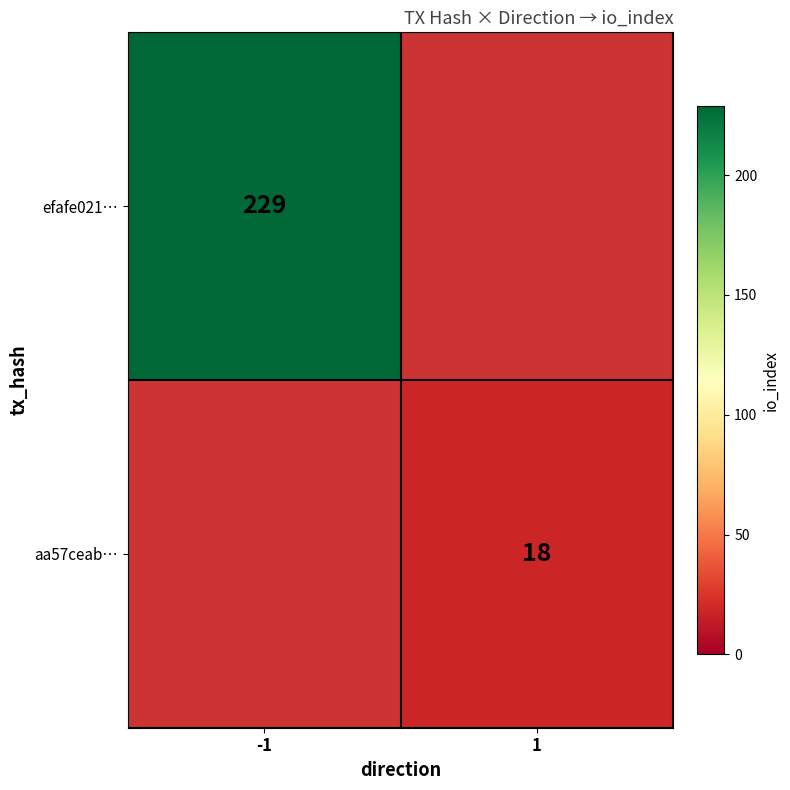

Is the value of aa57ceab… at 1 greater than the value of efafe021… at -1?

No